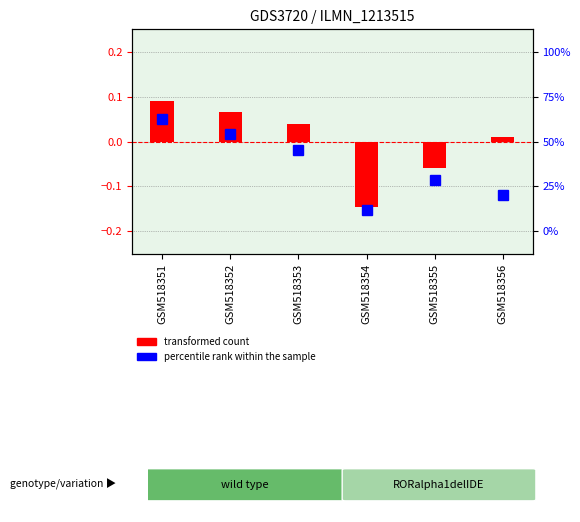

Rank the series at GSM518352 from highest to lowest value.

avg weeks on chart (normalized), percentile rank within the sample